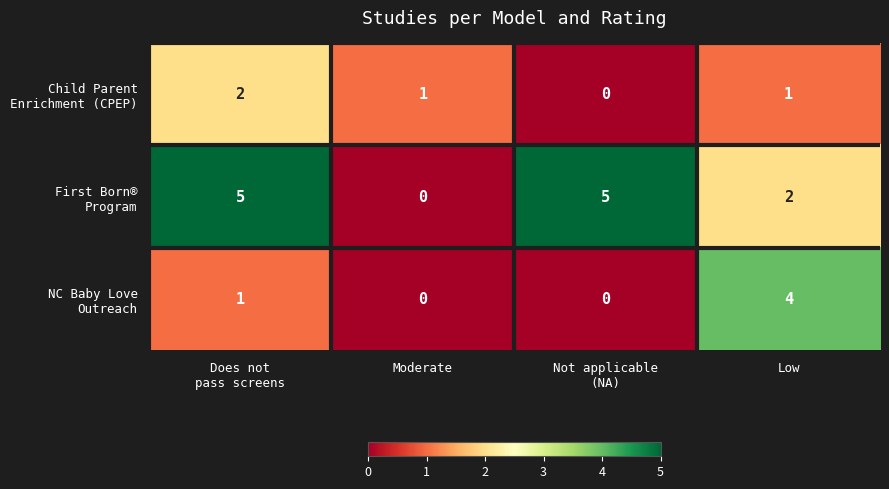

What is the total value across all series at Low?

7